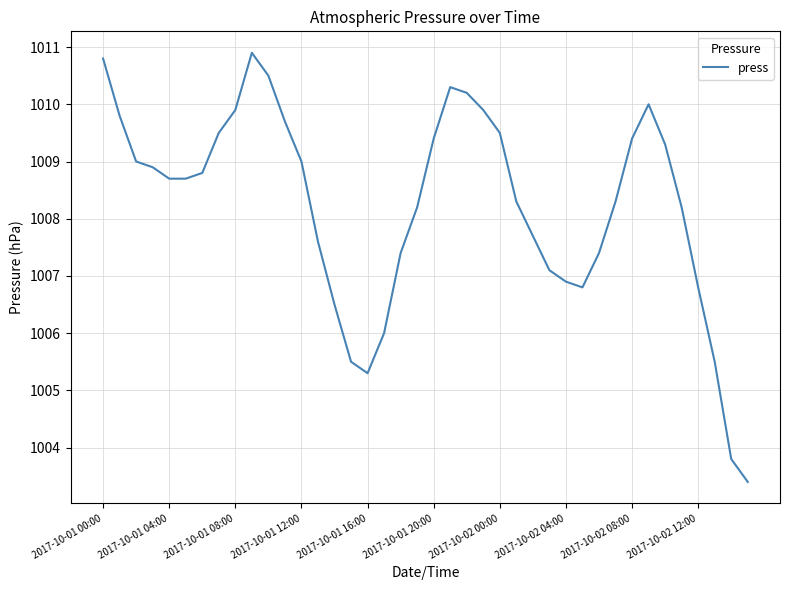

What is the maximum value shown in the chart?

1010.9